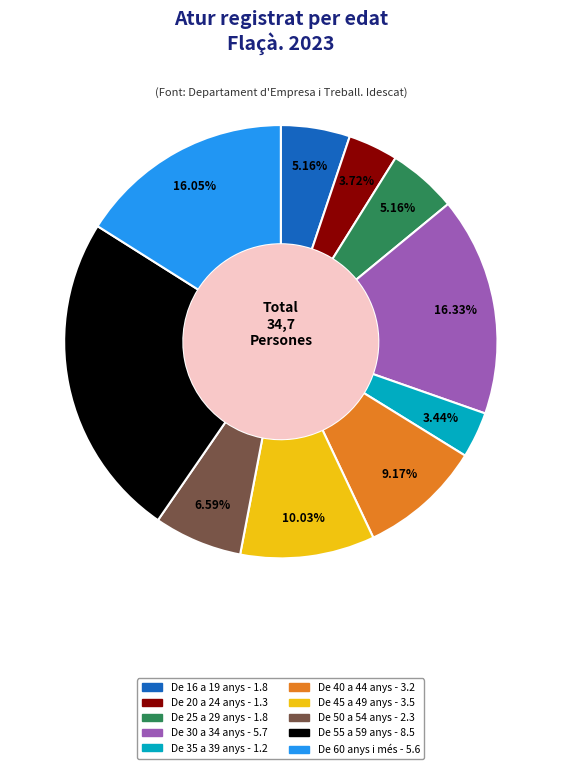

Count the number of slices in the pie.

10